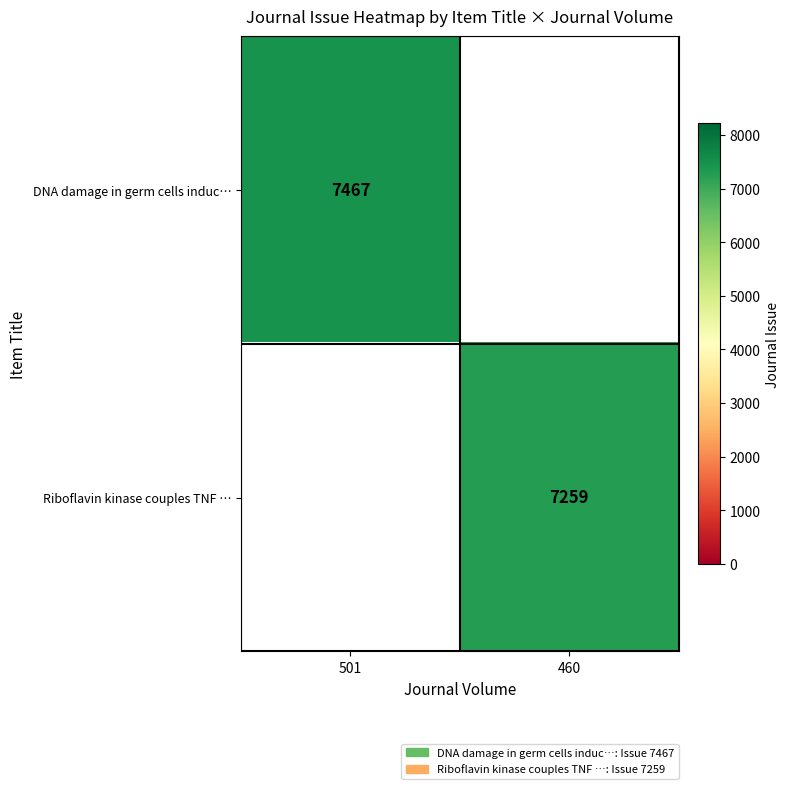

Is it true that DNA damage in germ cells induc… equals 7467 at 501?

True